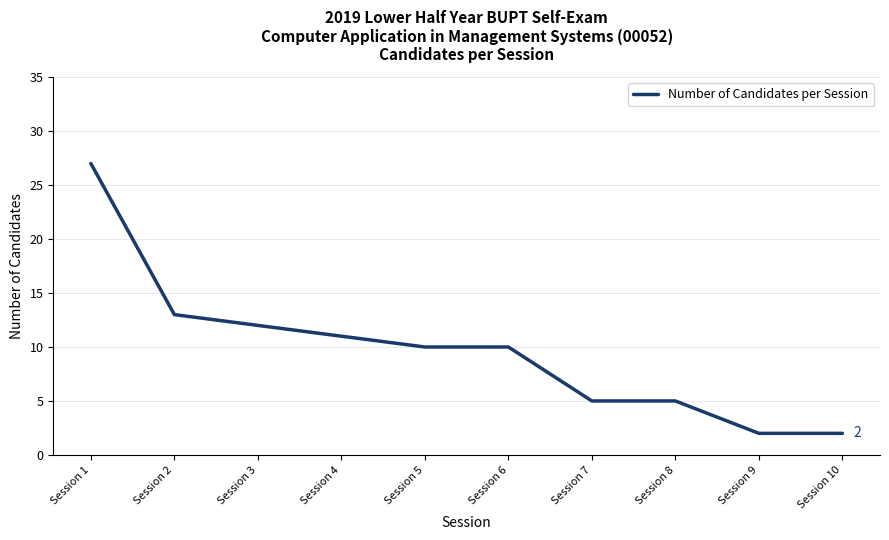

True or false: the data shows 5 at Session 7.

True